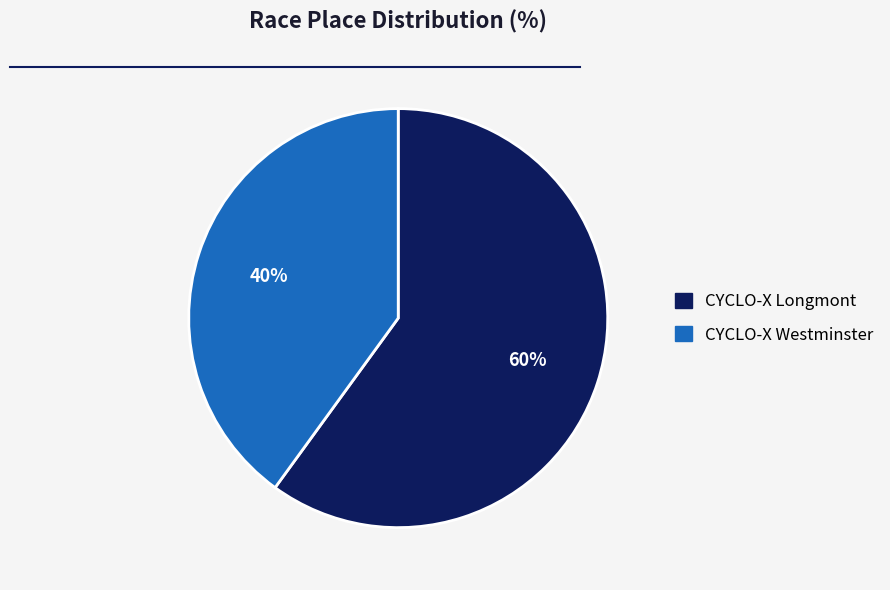

Count the number of slices in the pie.

2